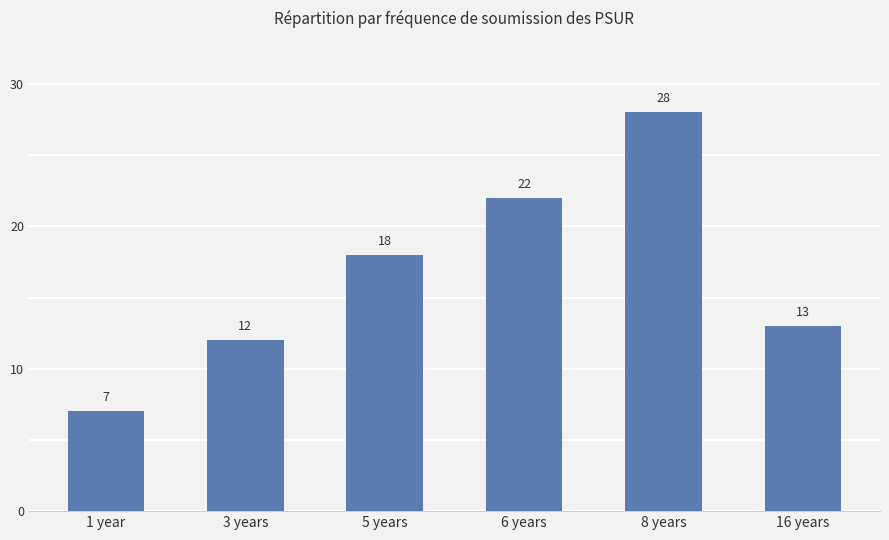

The value at 6 years is 9. True or false?

False